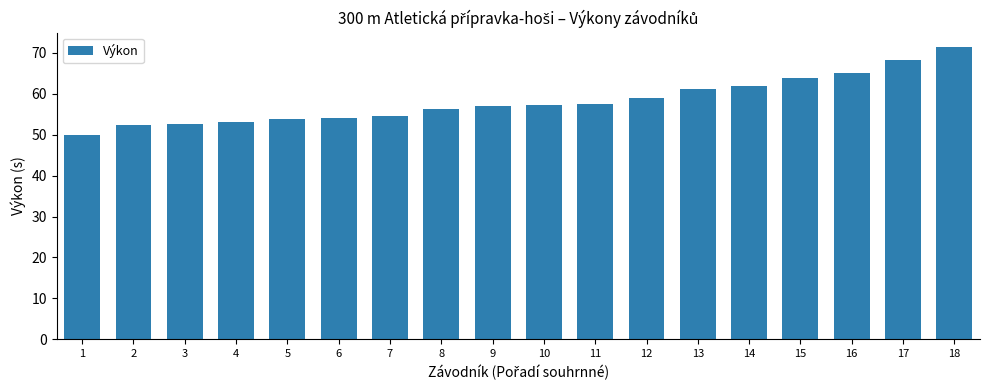

True or false: the data shows 57.3 at 10.

True